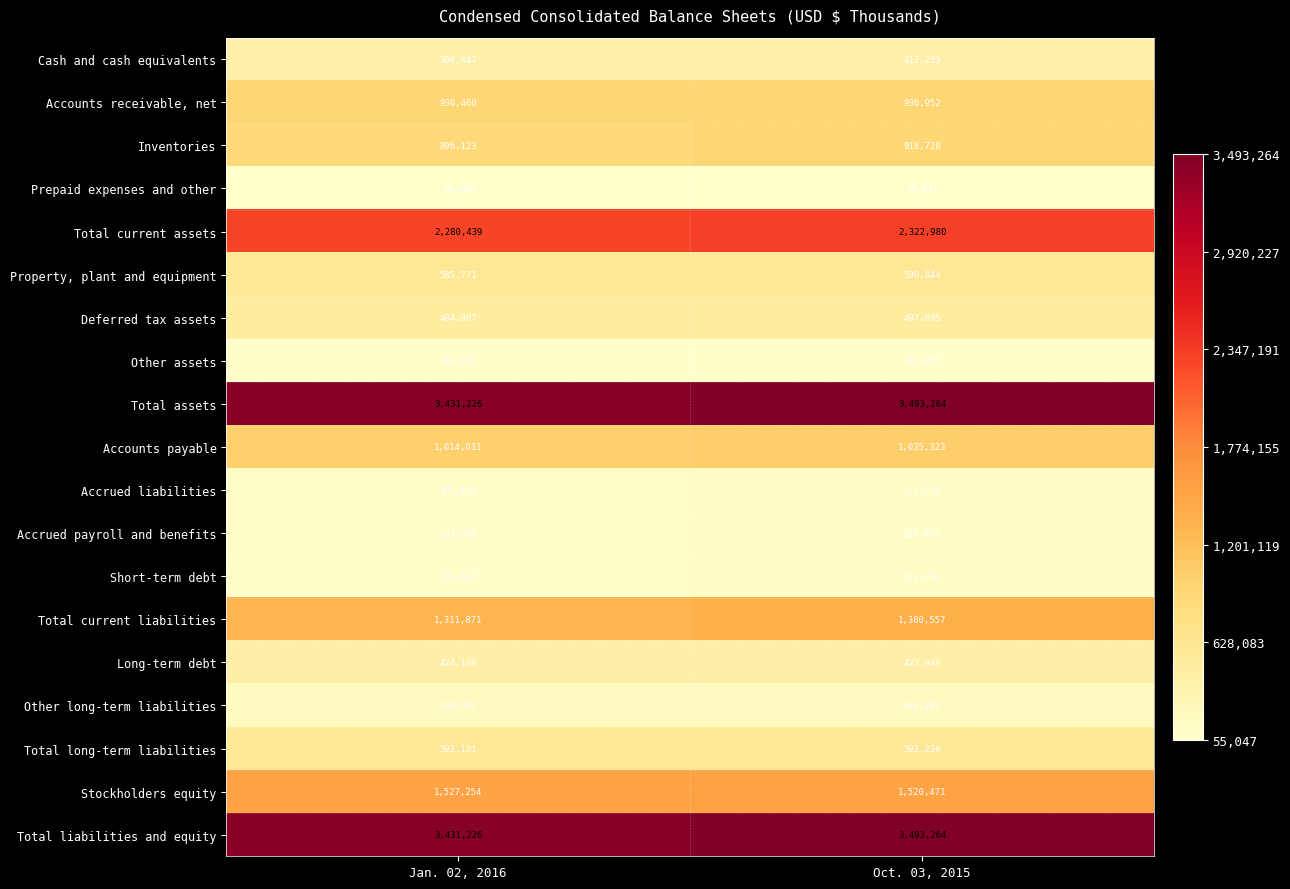

True or false: Total current assets has a value of 3272902 at Oct. 03, 2015.

False